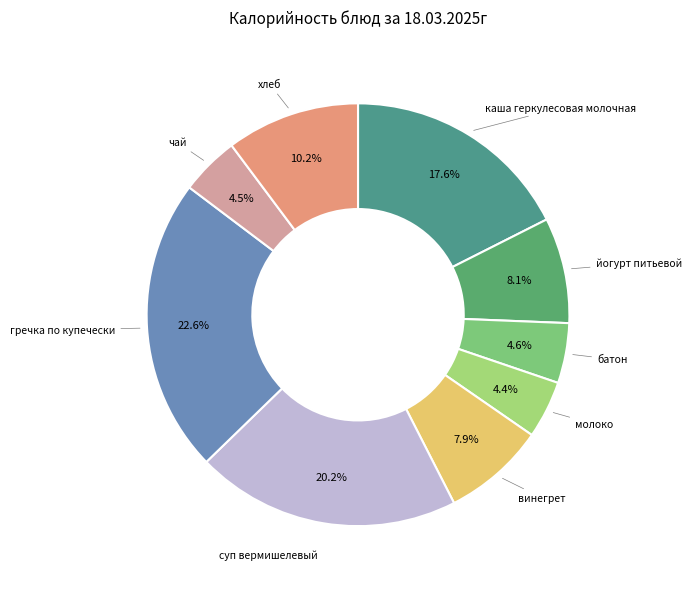

Count the number of slices in the pie.

9